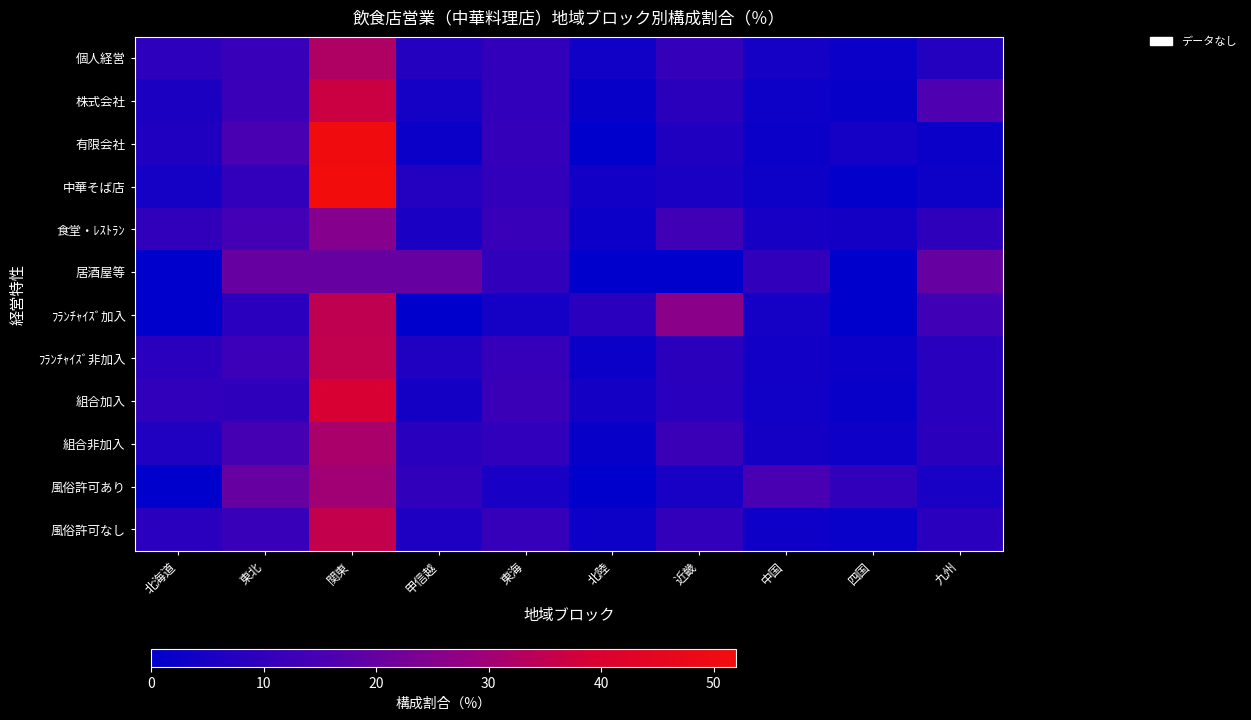

Which series has the largest total across all categories?

株式会社